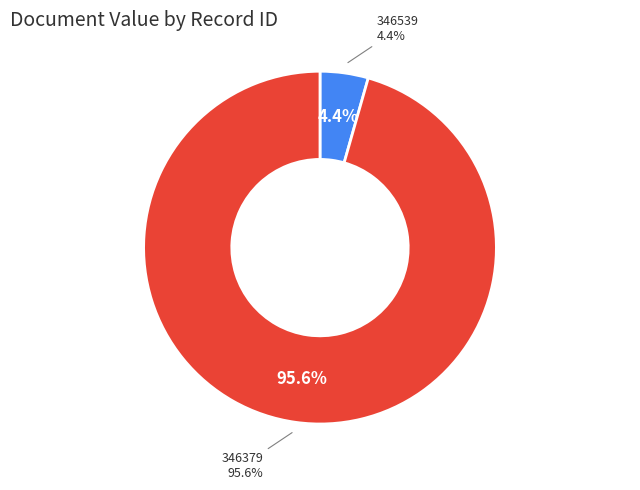

To the nearest percent, what percentage of the pie is 346379?

96%